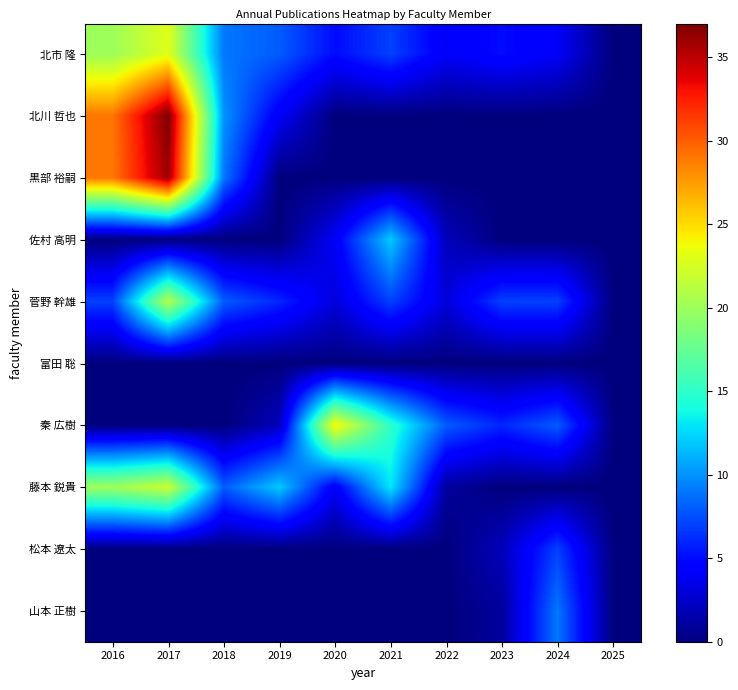

How many categories are shown in the chart?

10